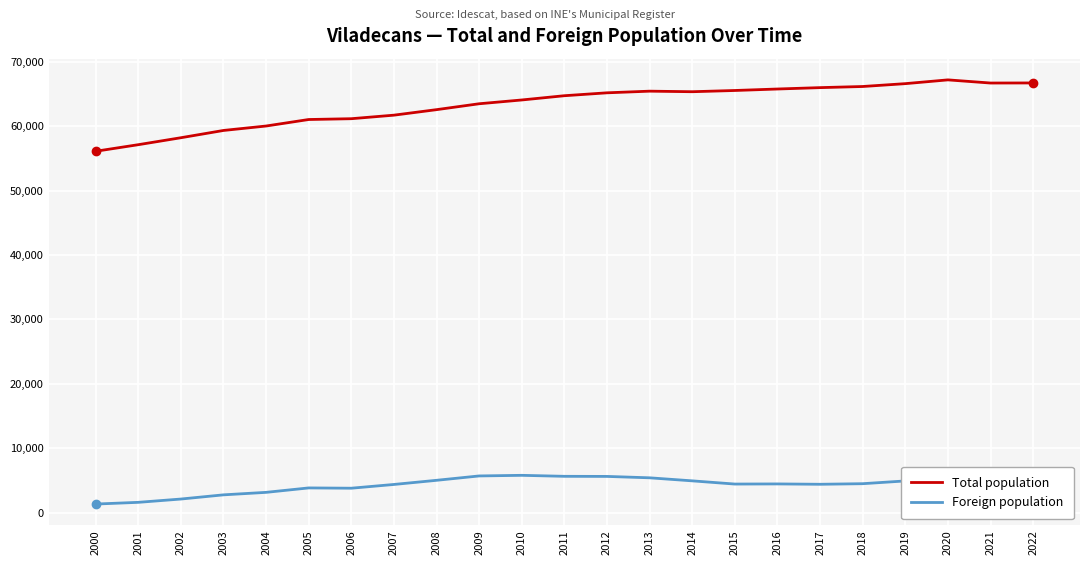

Is the value of Total population at 2020 greater than the value of Foreign population at 2019?

Yes